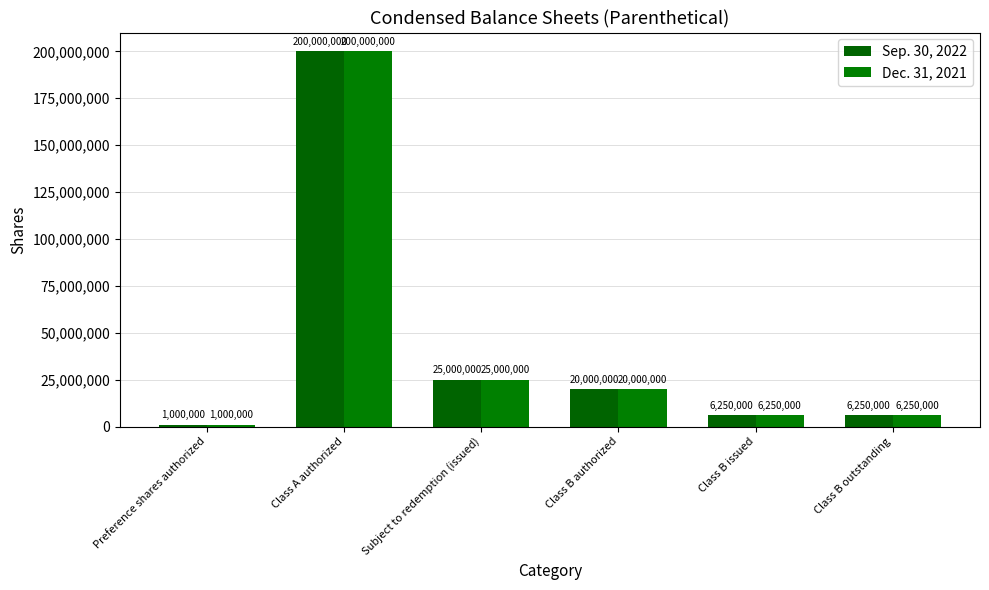

How many data points does each series have?

6